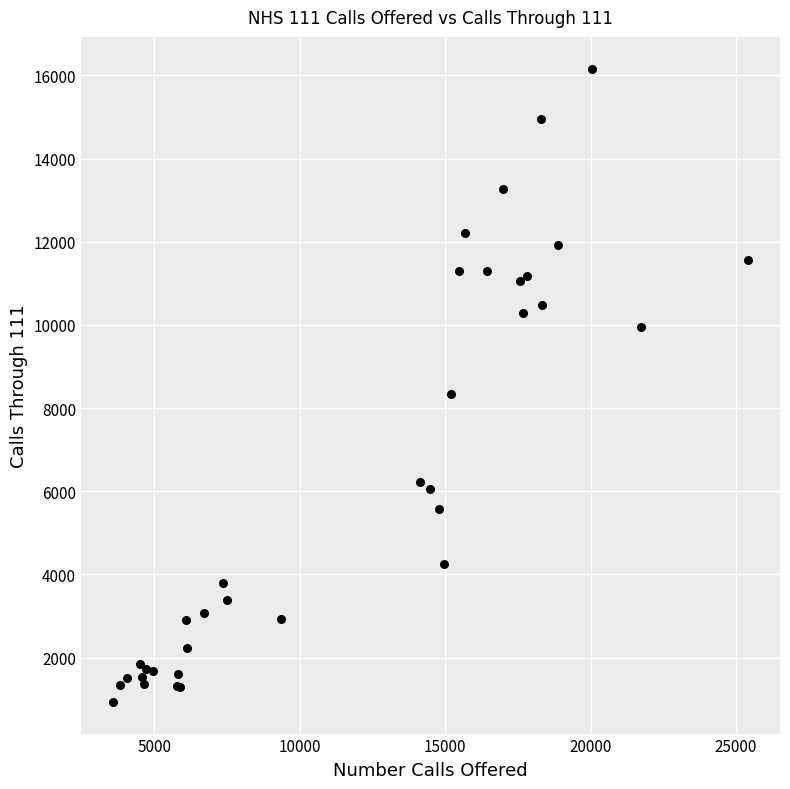

What Y value in the scatter plot is closest to 8549?

8335